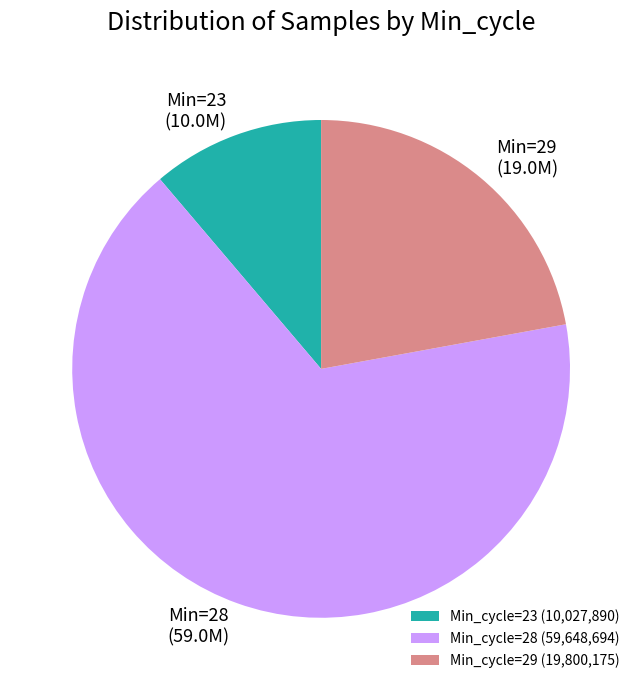

Is the sum of Min_cycle=29 (19,800,175) and Min_cycle=23 (10,027,890) greater than half?

No